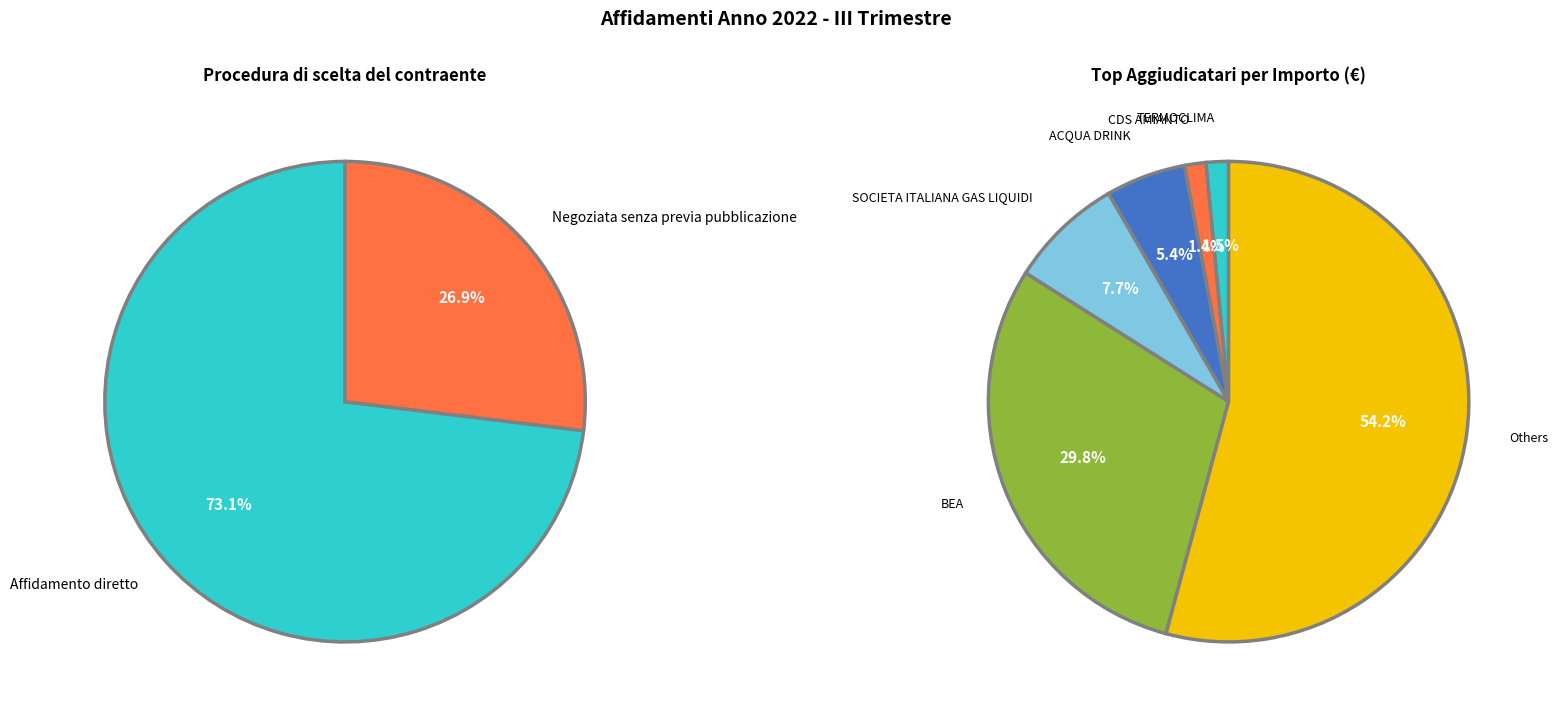

To the nearest percent, what is the average slice percentage?

50%